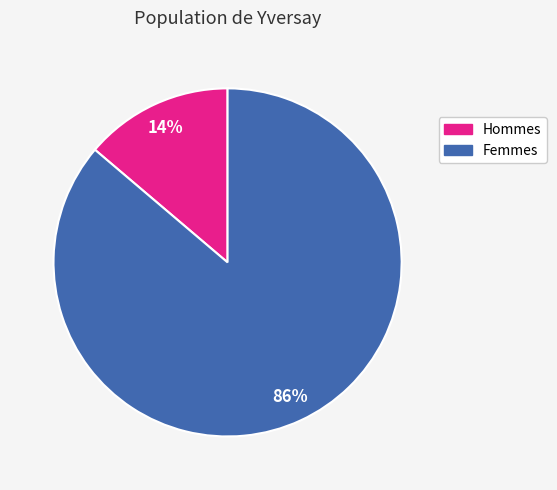

Is the sum of Femmes and Hommes greater than half?

Yes